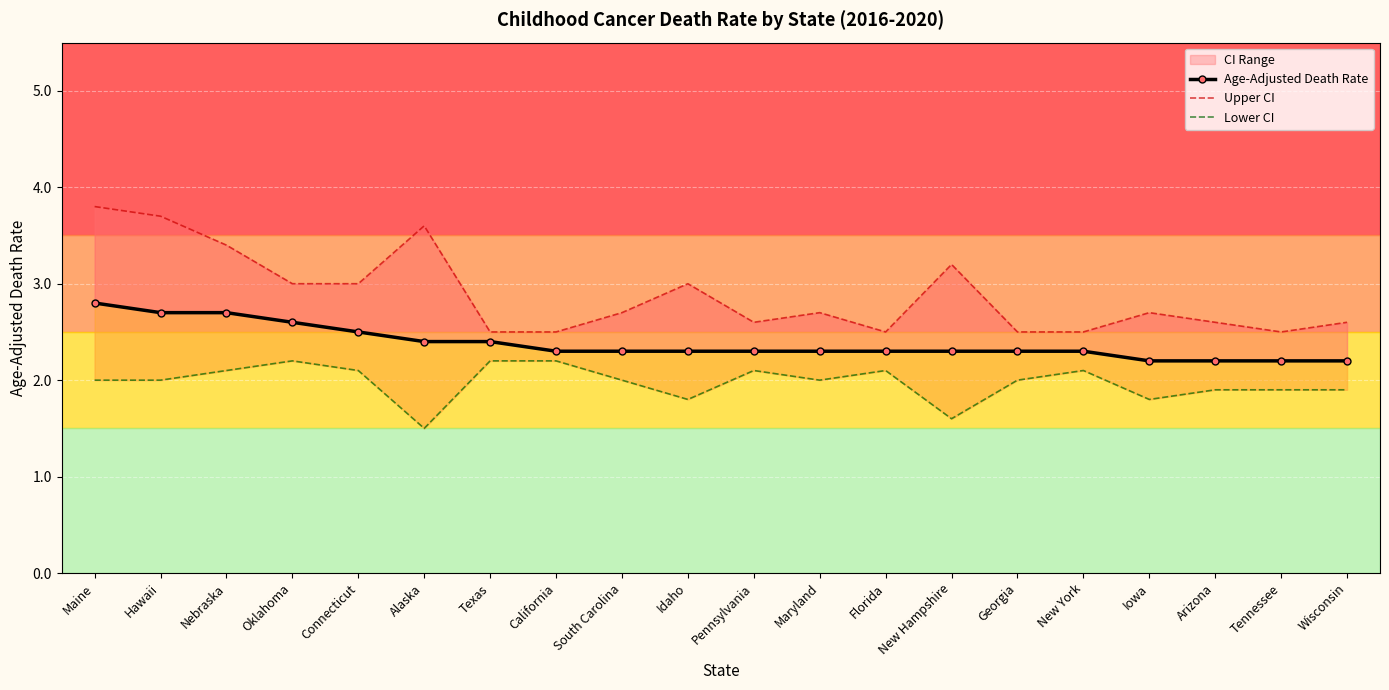

At which label is Upper CI closest to 3?

Oklahoma